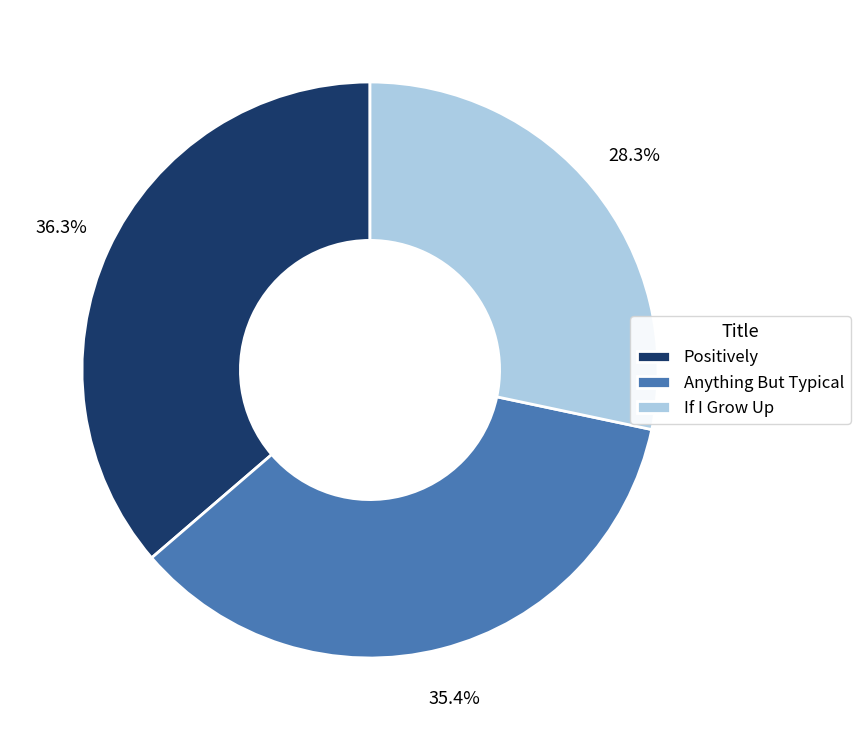

Between If I Grow Up and Positively, which is larger?

Positively